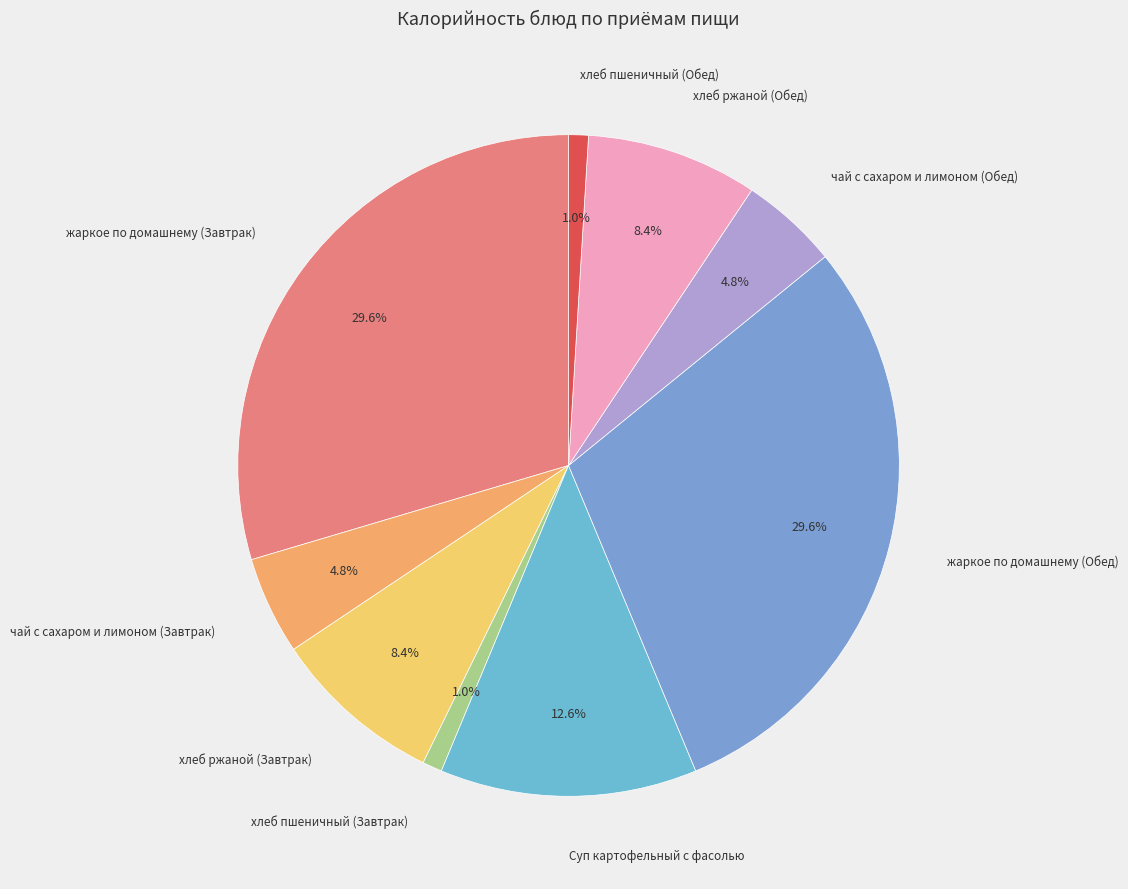

Rank the categories by value from lowest to highest.

хлеб пшеничный (Завтрак), хлеб пшеничный (Обед), чай с сахаром и лимоном (Завтрак), чай с сахаром и лимоном (Обед), хлеб ржаной (Завтрак), хлеб ржаной (Обед), Суп картофельный с фасолью, жаркое по домашнему (Завтрак), жаркое по домашнему (Обед)